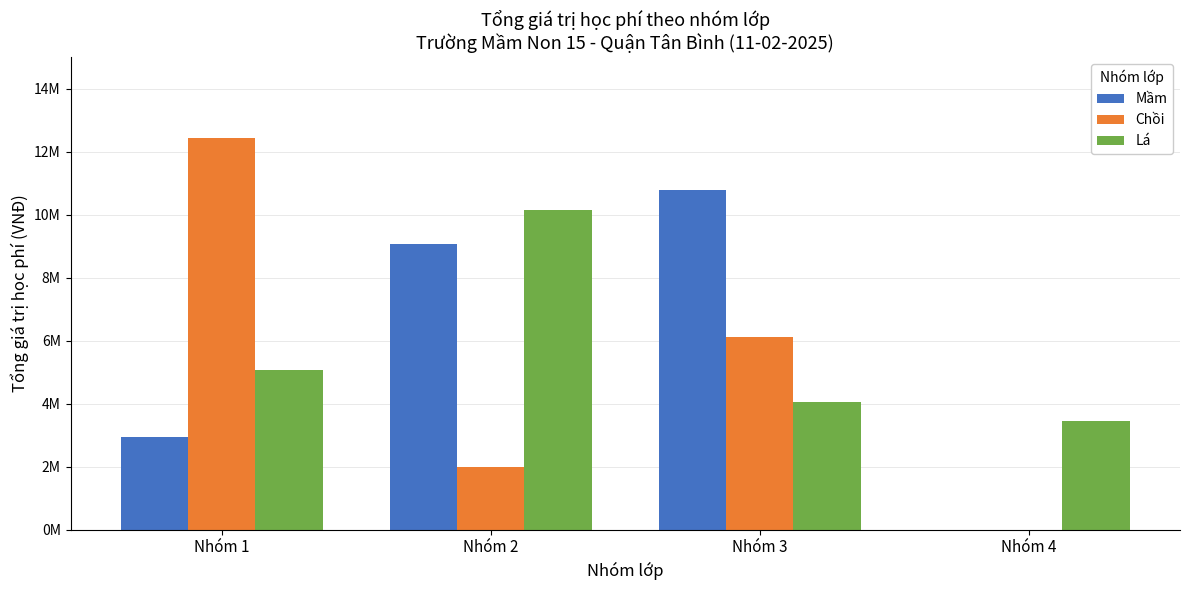

Which series changed the most between Nhóm 1 and Nhóm 2?

Chồi